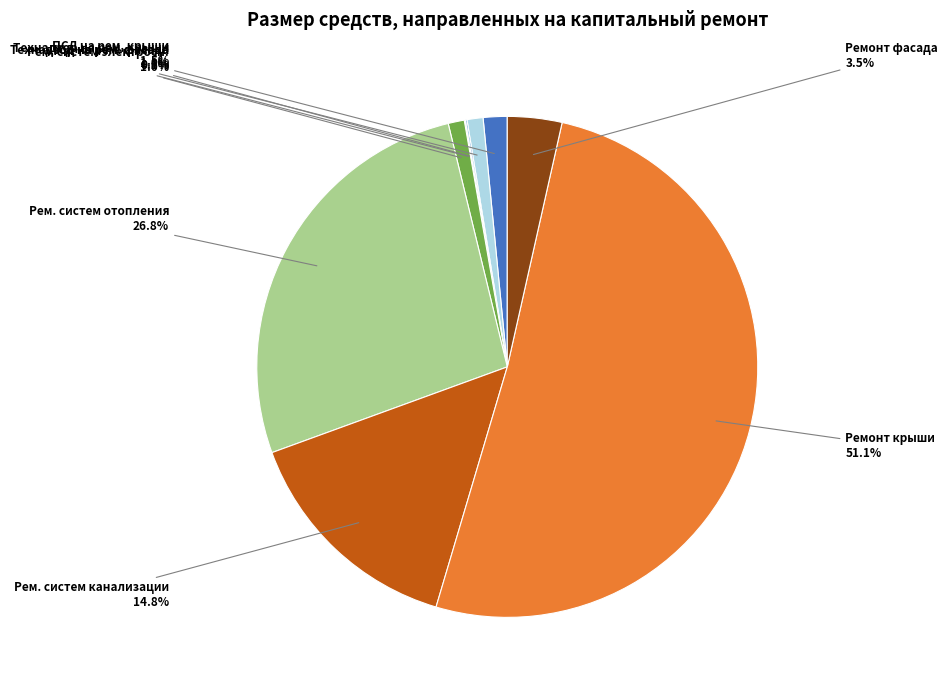

Is there any slice that represents more than half of the pie?

Yes